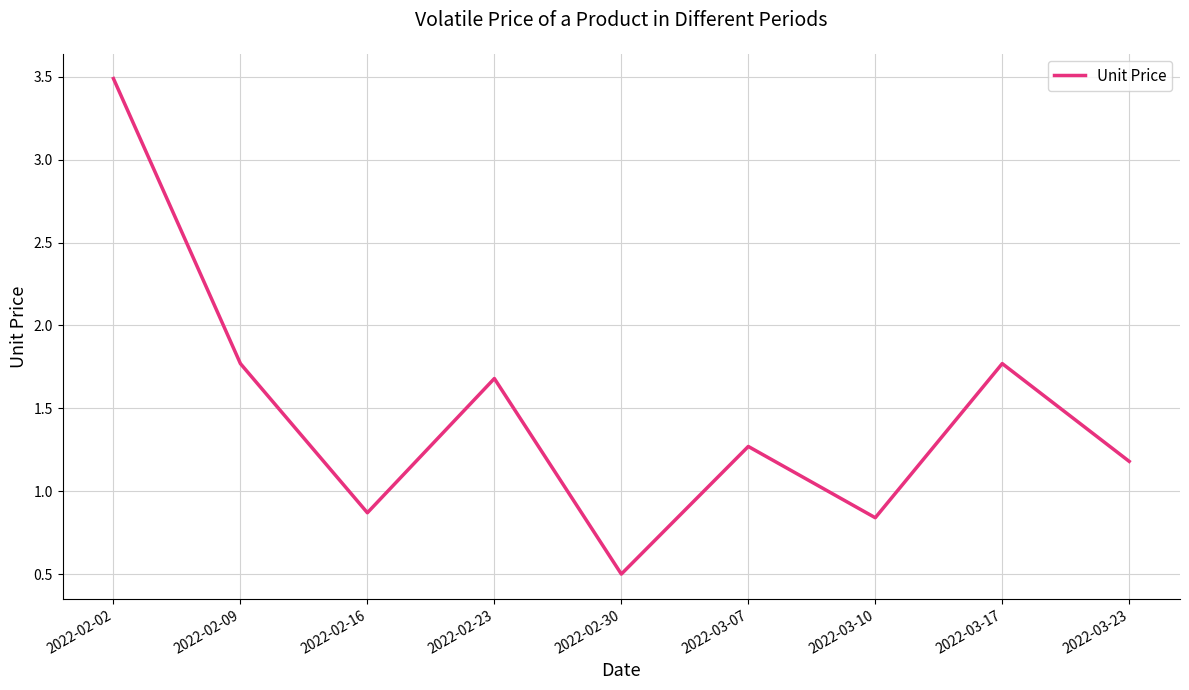

What position from the left is 2022-03-23?

9